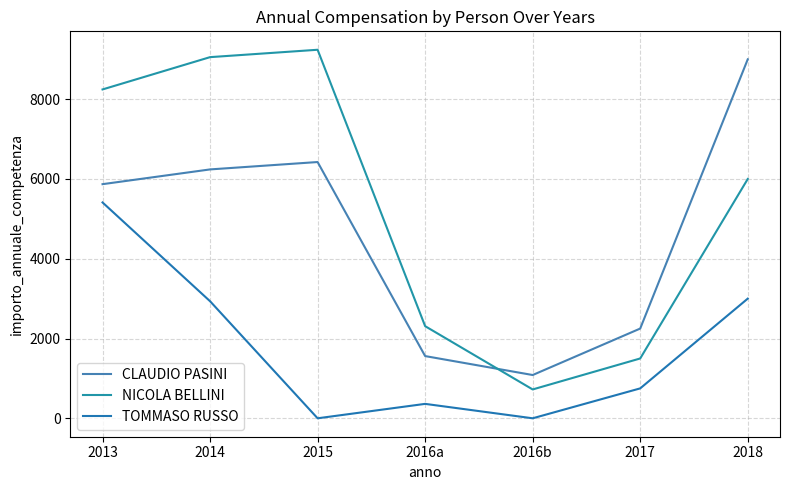

How many lines are shown in the chart?

3